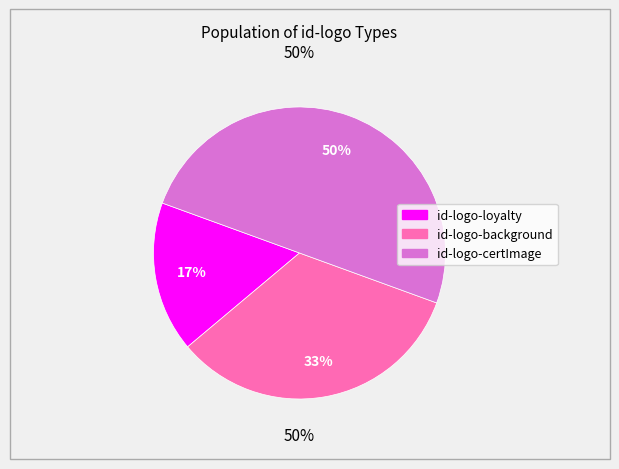

What is the largest slice in the pie chart?

id-logo-certImage